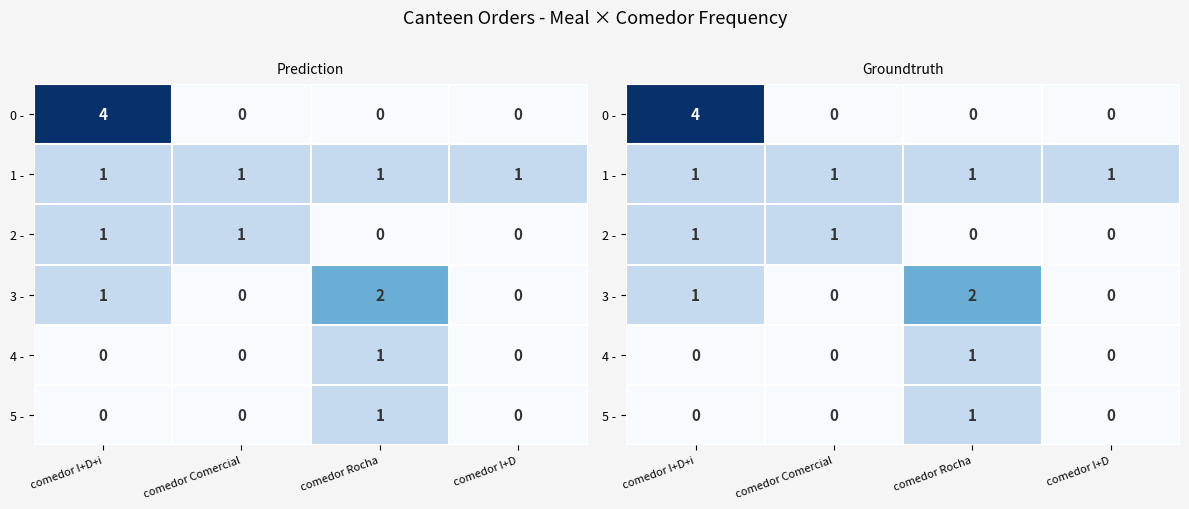

Rank the series by their maximum value, from lowest to highest.

1 -, 2 -, 4 -, 5 -, 3 -, 0 -